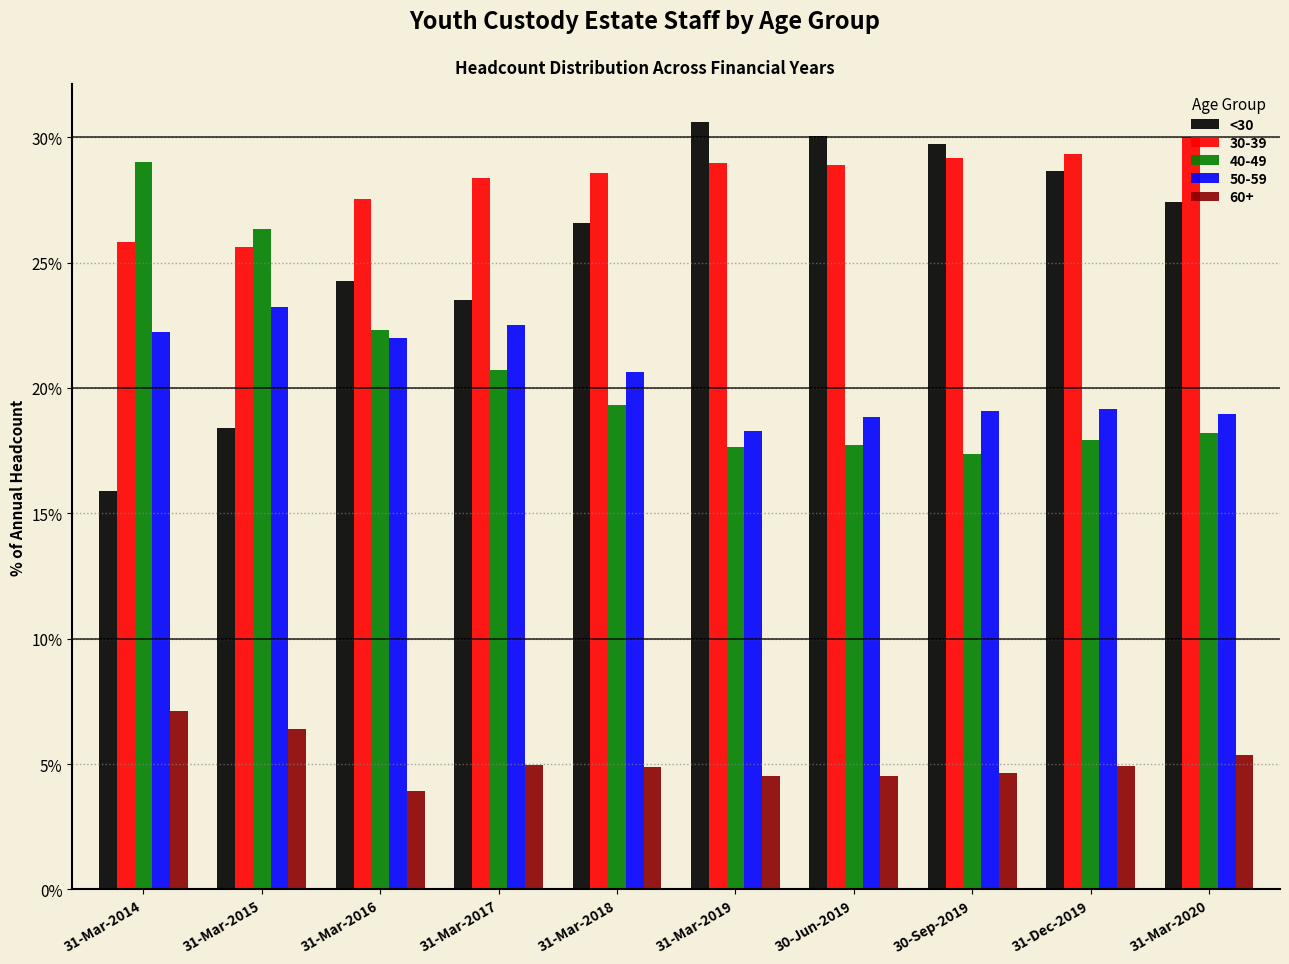

What is the difference between the <30 values at 31-Mar-2014 and 30-Jun-2019?

14.2